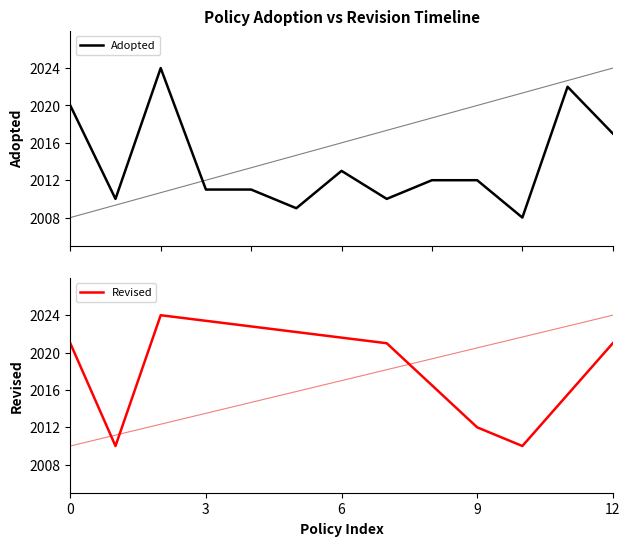

At which category does the data reach its first local peak?

2